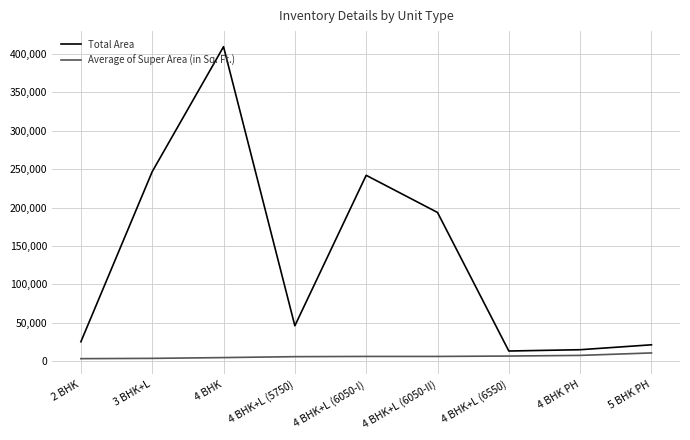

At which category is the sum across all series the highest?

4 BHK